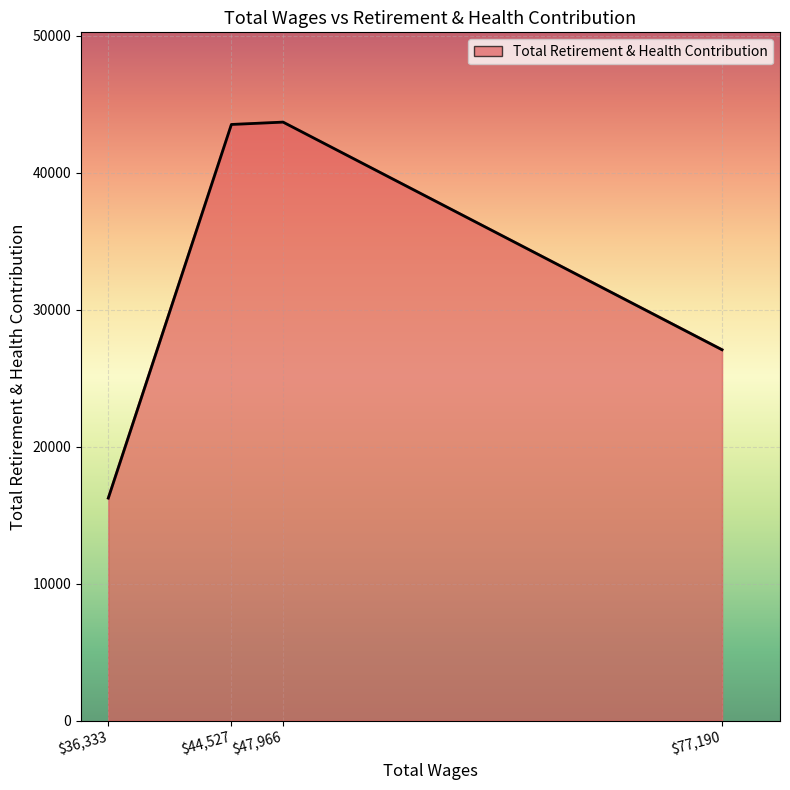

True or false: the data shows 4432 at 36333.0.

False